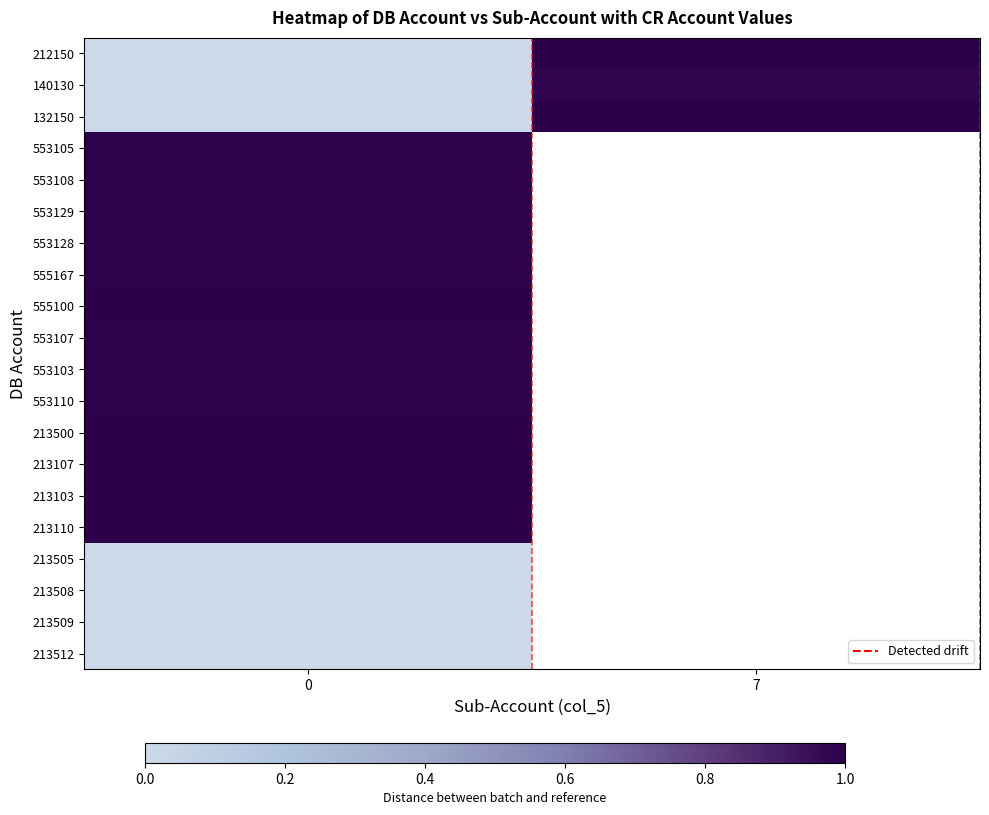

Is the value of 553128 at 0 greater than the value of 213500 at 7?

No